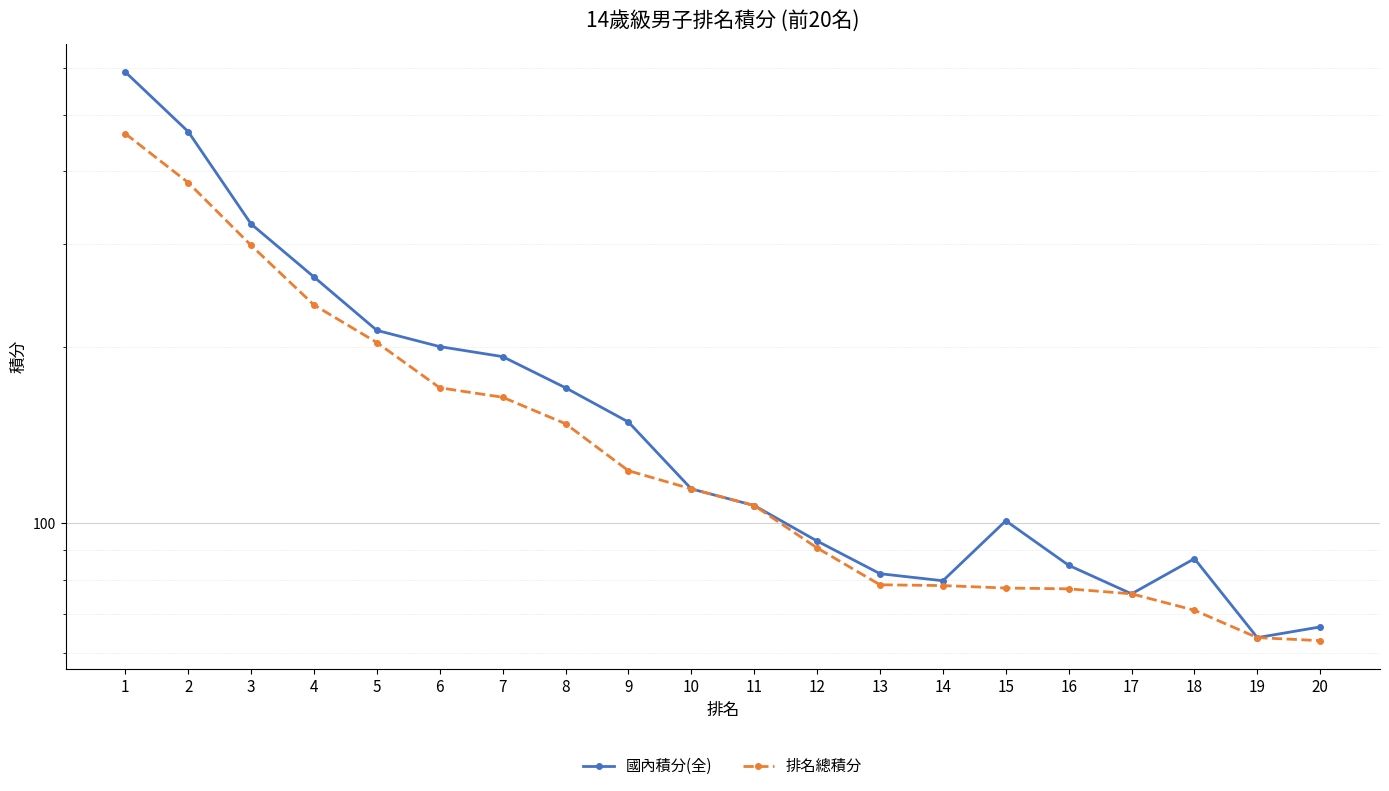

List the labels in order of 國內積分(全) value, smallest first.

19, 20, 17, 14, 13, 16, 18, 12, 15, 11, 10, 9, 8, 7, 6, 5, 4, 3, 2, 1